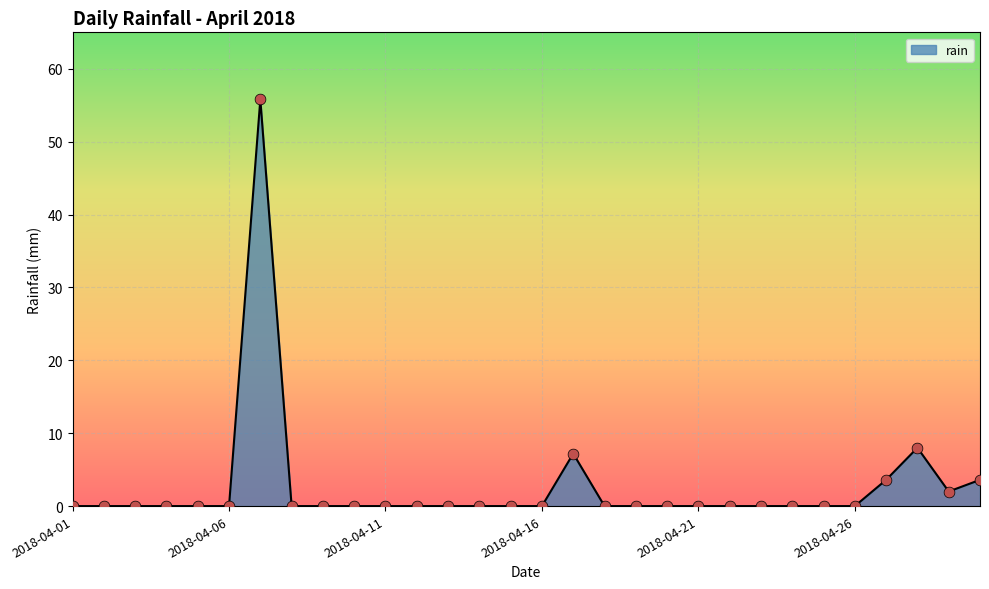

What is the greatest value displayed?

55.8